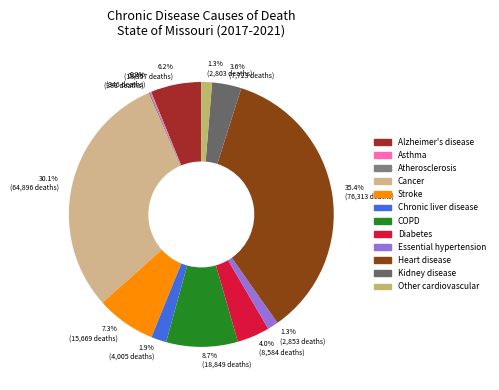

The Atherosclerosis slice represents 14% of the pie. True or false?

False